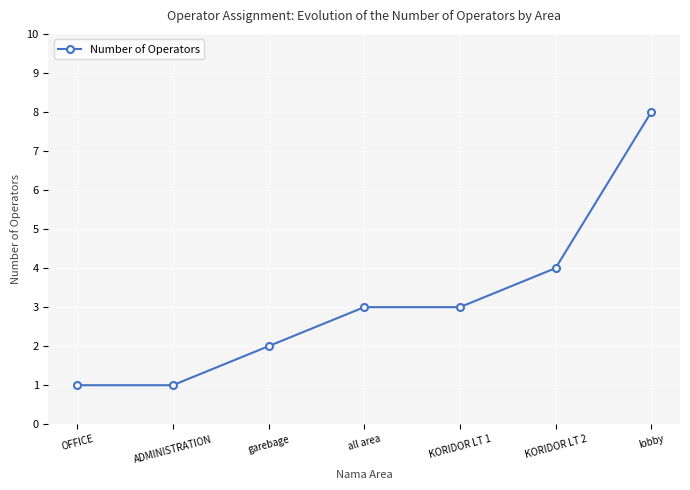

Reading right to left, extract all data points from this chart.

lobby=8	KORIDOR LT 2=4	KORIDOR LT 1=3	all area=3	garebage=2	ADMINISTRATION=1	OFFICE=1